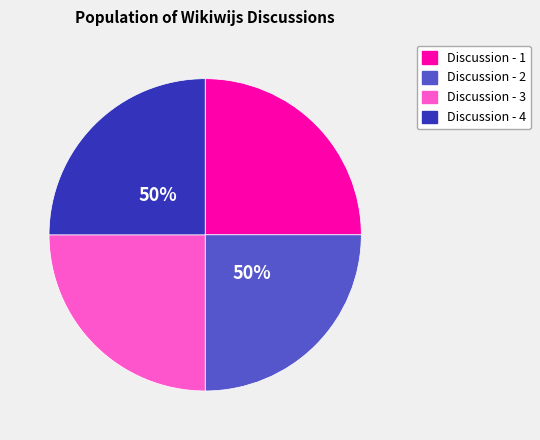

What is the smallest slice in the pie chart?

Discussion - 1